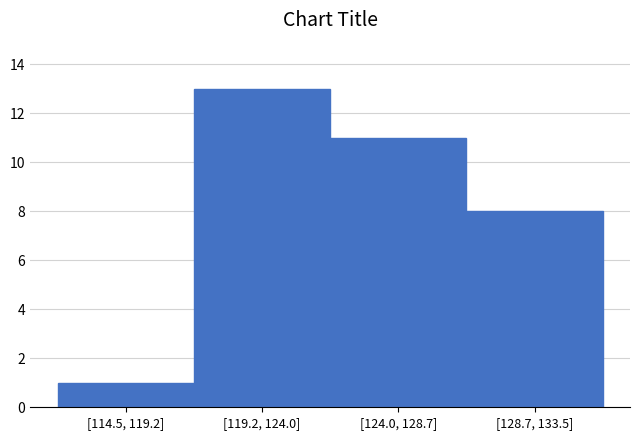

Reading left to right, extract all data points from this chart.

[114.5, 119.2]=1	[119.2, 124.0]=13	[124.0, 128.7]=11	[128.7, 133.5]=8